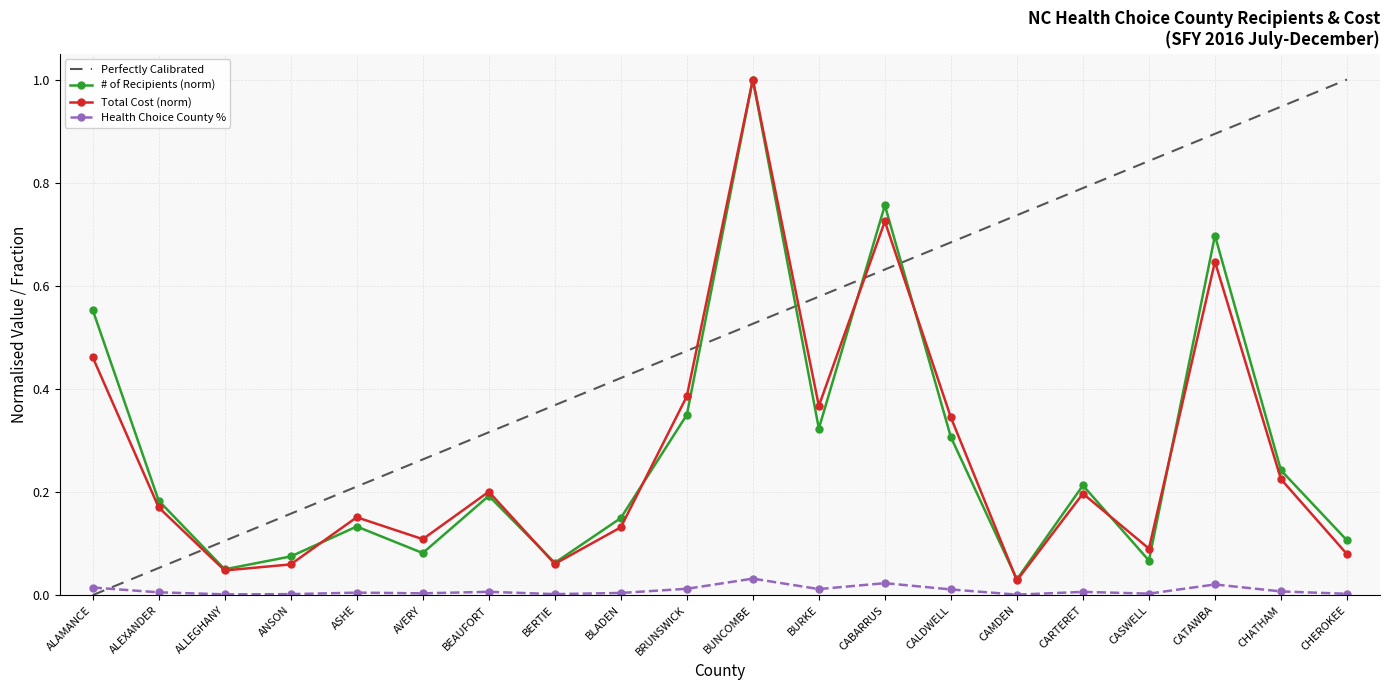

What is the greatest value displayed?

1.0